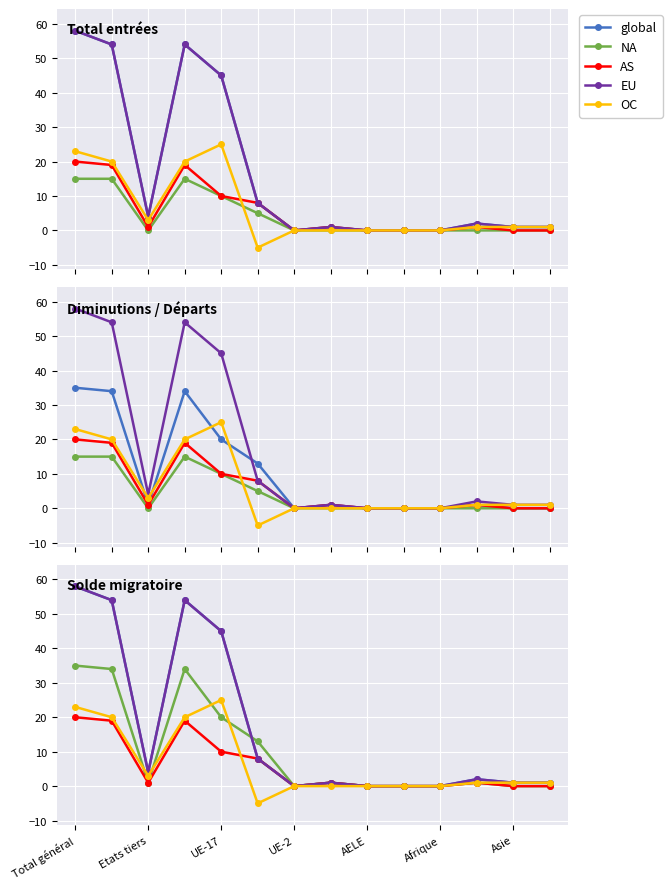

How many series are shown in this chart?

5